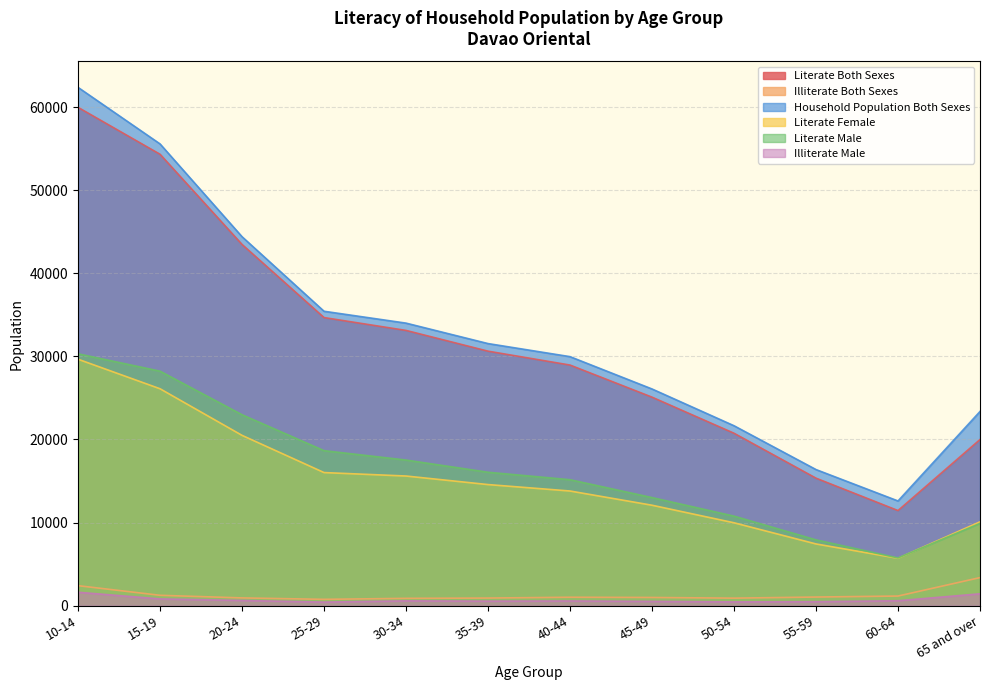

True or false: Illiterate Both Sexes and Literate Both Sexes intersect in this chart.

False